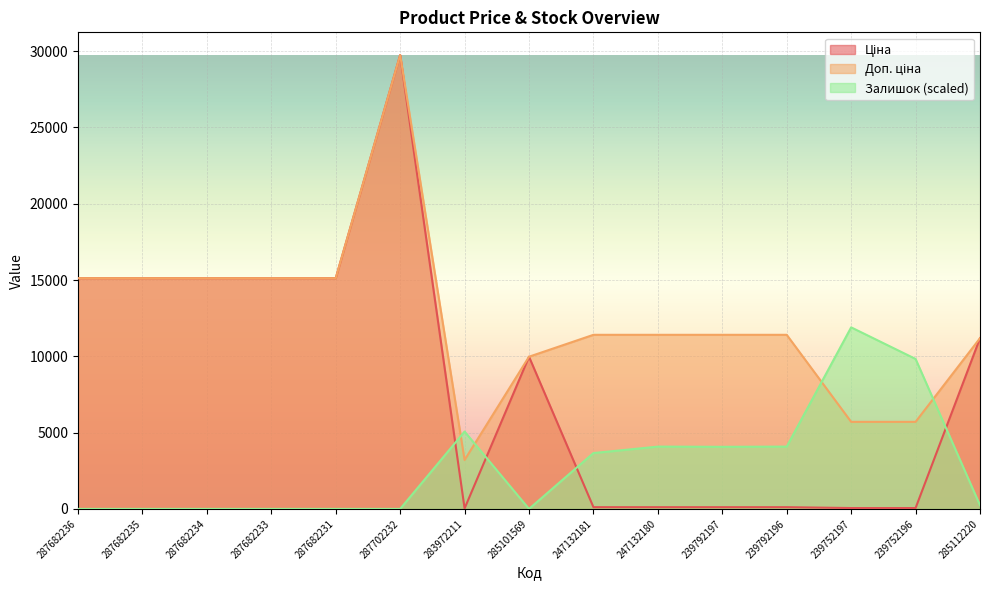

Where is the first local maximum for Ціна?

287702232